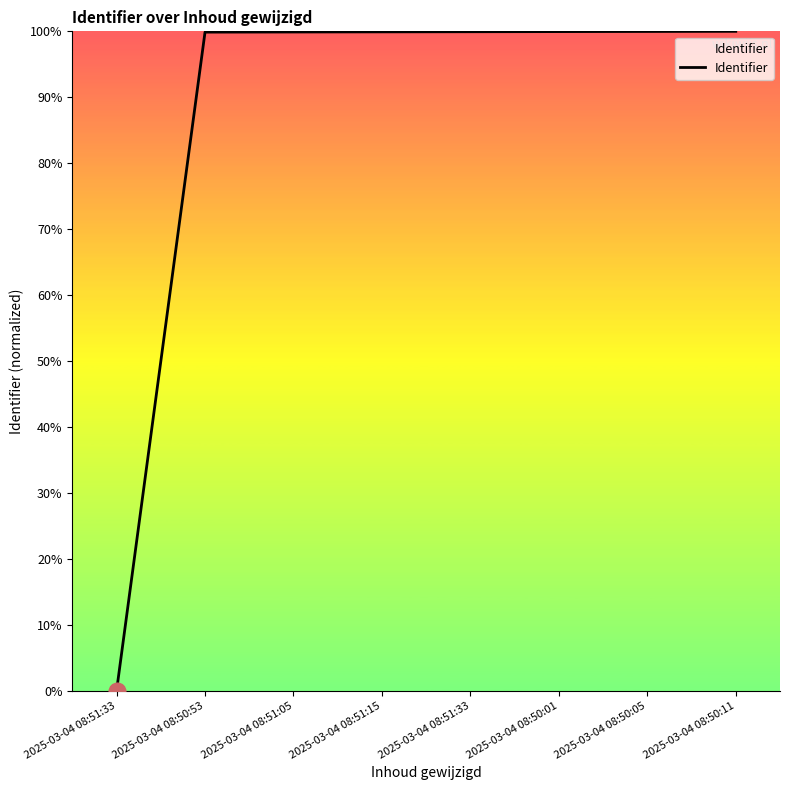

True or false: the data shows 100.0 at 2025-03-04 08:50:11.

True